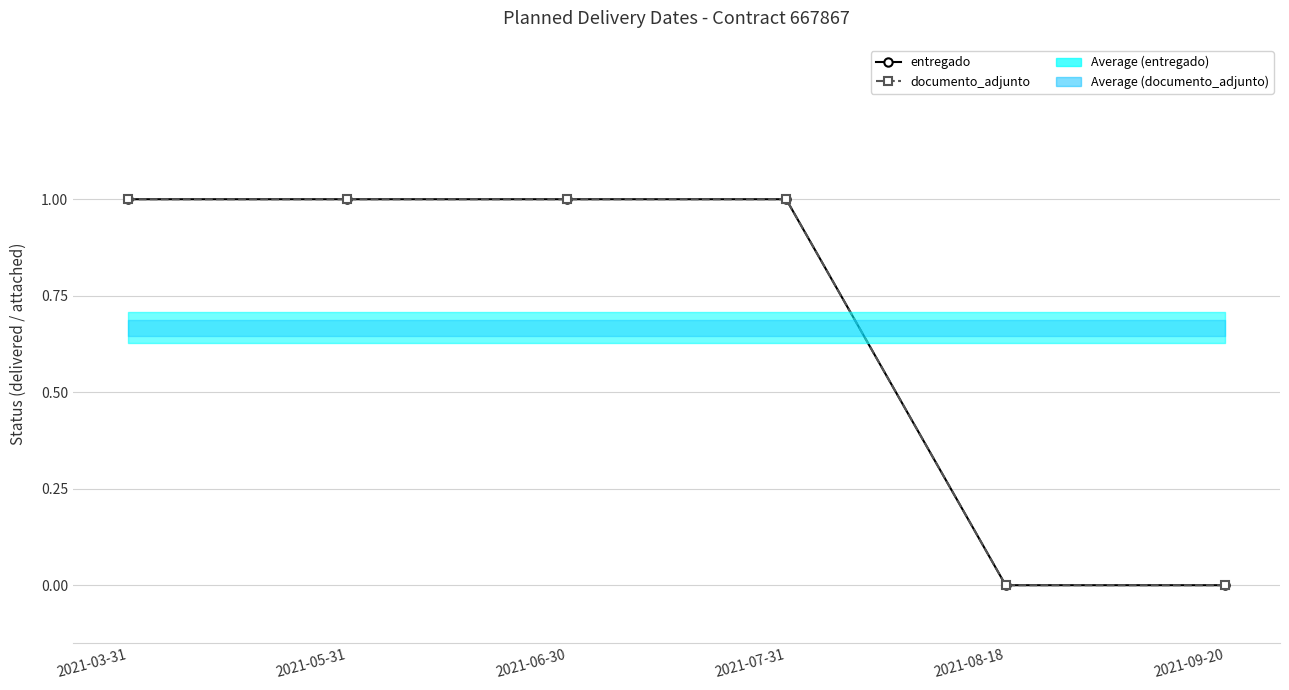

Reading right to left, transcribe all the data shown in this chart.

entregado: 0	0	1	1	1	1
documento_adjunto: 0	0	1	1	1	1